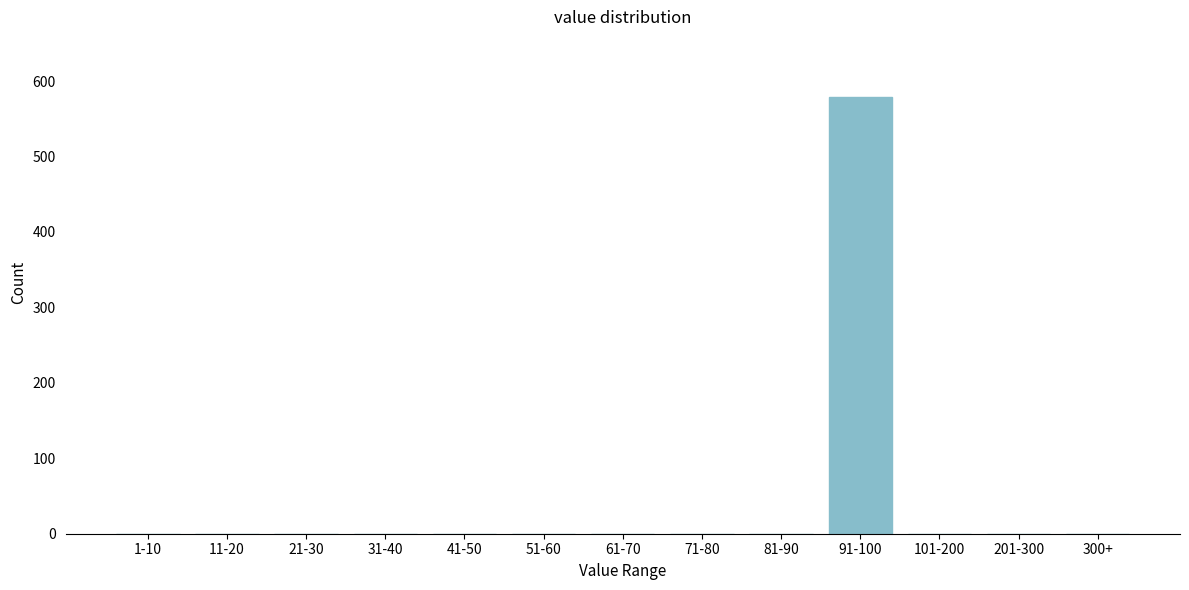

Reading right to left, what are all the values shown in this chart?

300+=0	201-300=0	101-200=0	91-100=579	81-90=0	71-80=0	61-70=0	51-60=0	41-50=0	31-40=0	21-30=0	11-20=0	1-10=0